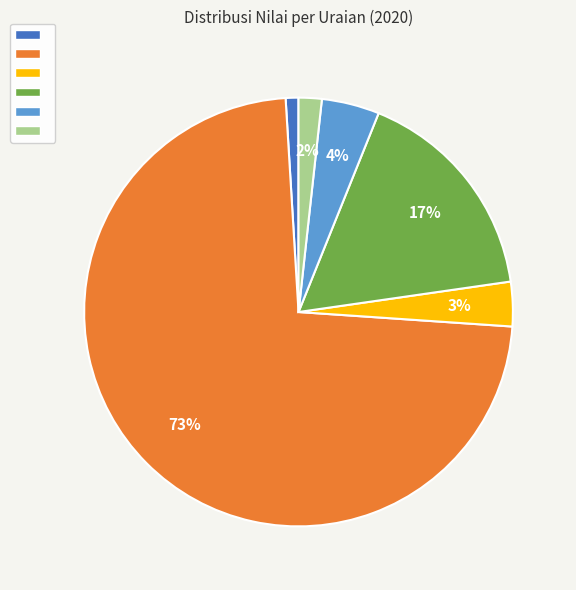

To the nearest percent, what is the average slice percentage?

17%